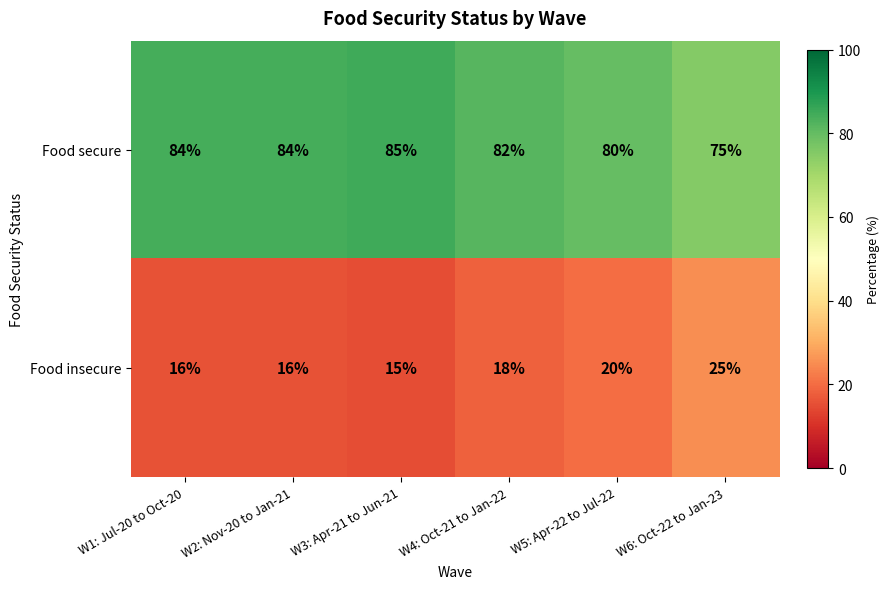

What is the difference between the highest and lowest values at W2: Nov-20 to Jan-21?

68